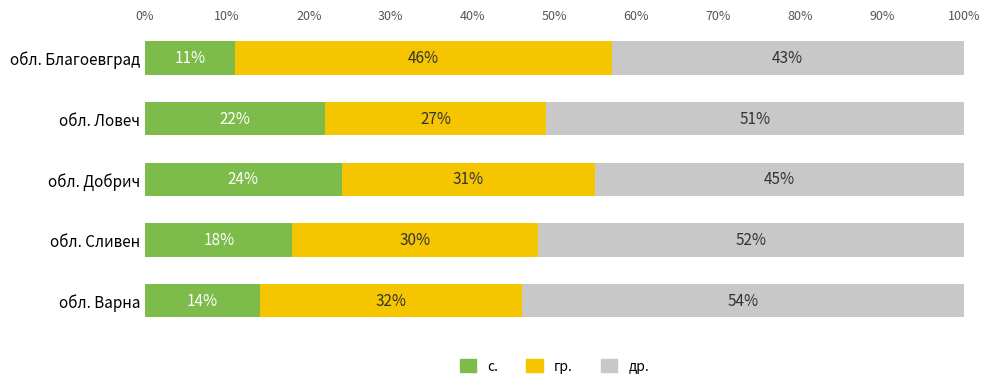

What is the highest value of the с. series?

24